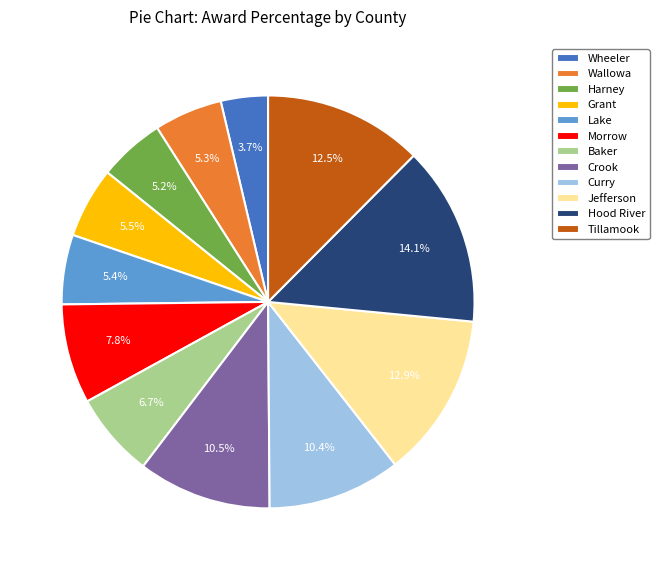

Which category has the smallest portion of the pie?

Wheeler